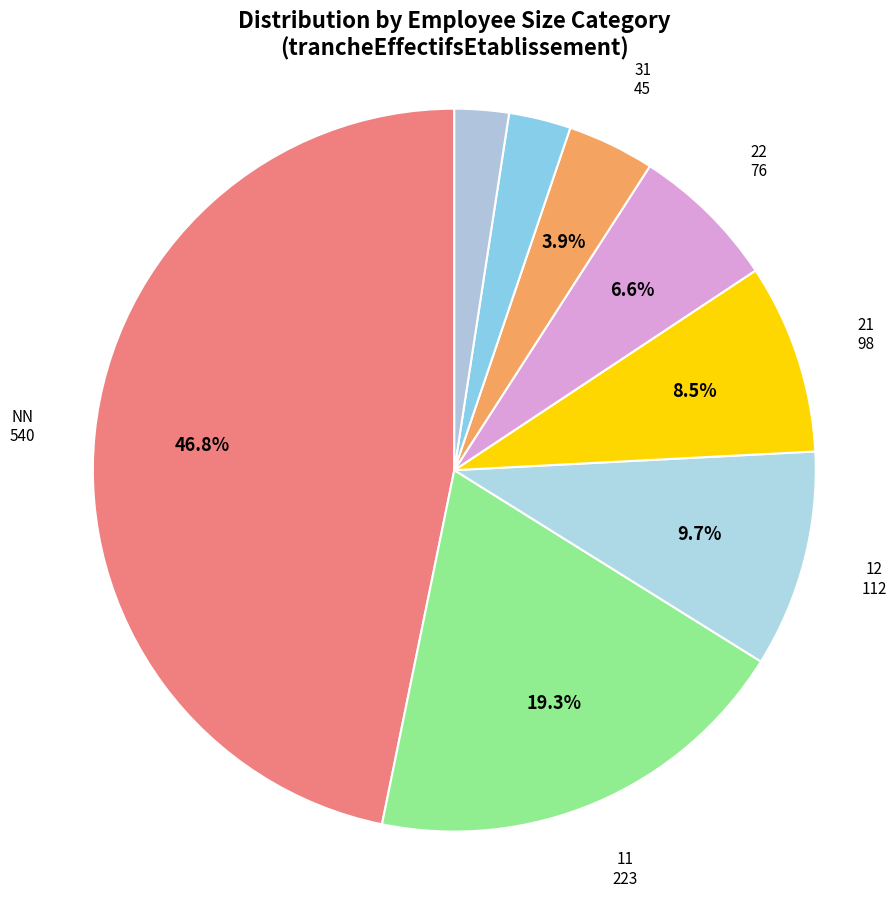

How many slices are in this pie chart?

8